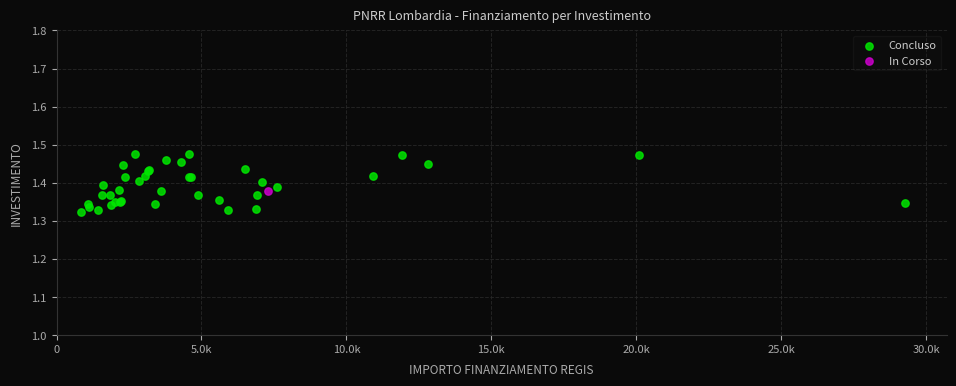

What are all the series names shown in the legend?

Concluso, In Corso